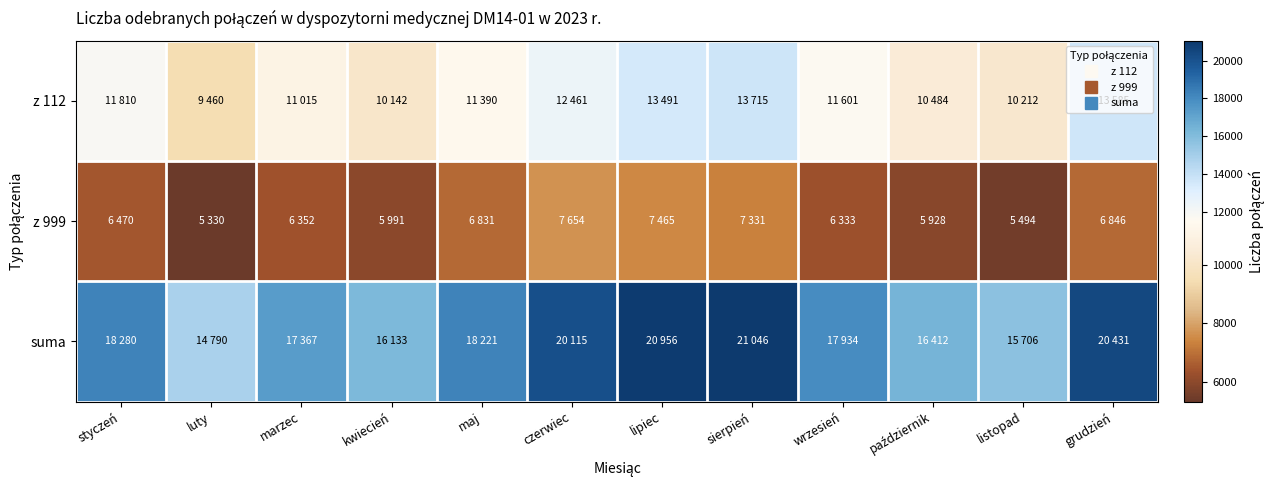

What is the smallest value displayed?

5330